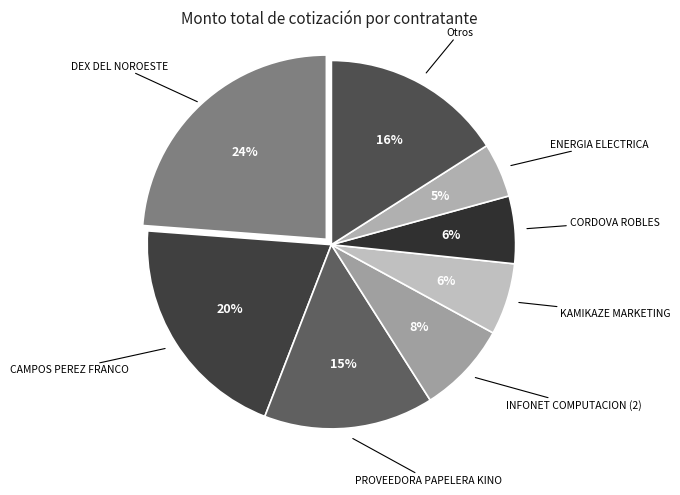

What percentage is the INFONET COMPUTACION (2) slice, to the nearest percent?

8%